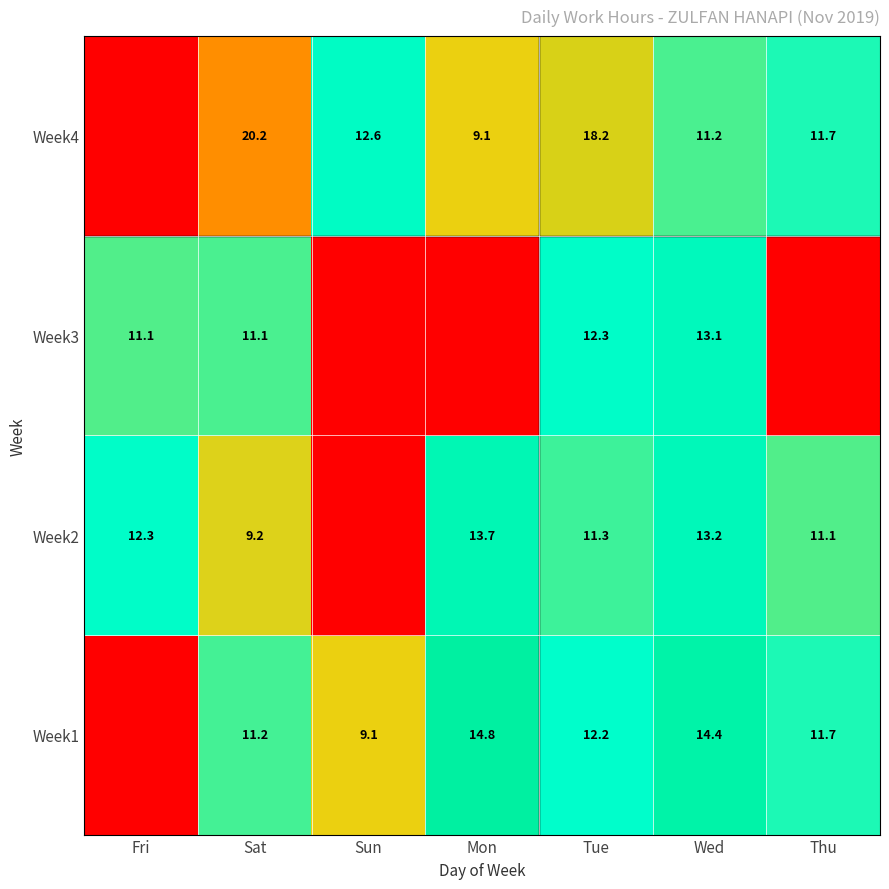

Is it true that Week1 equals 11.7 at Thu?

True